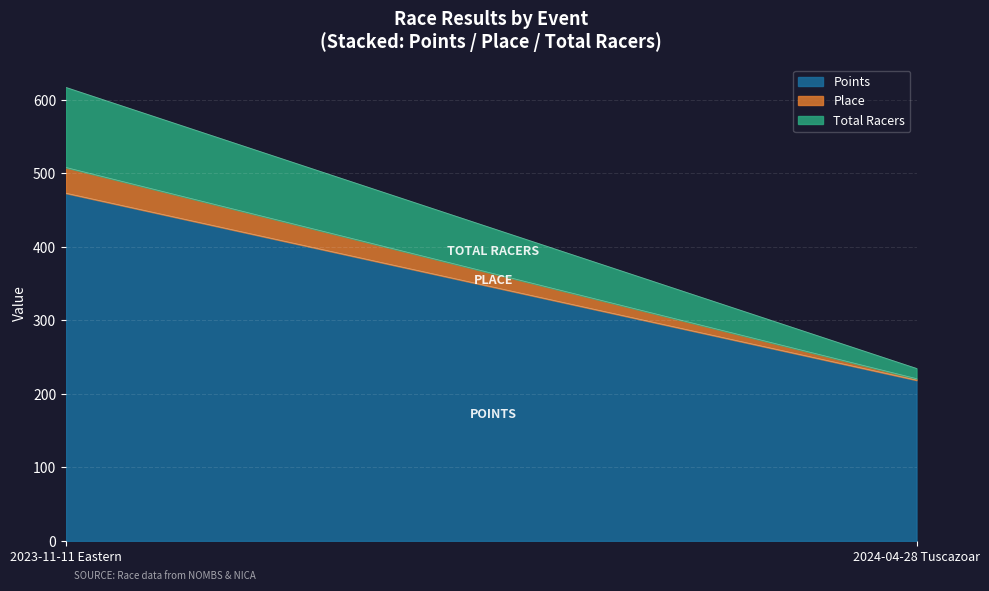

What is the difference between the maximum and minimum values in the Points series?

254.4